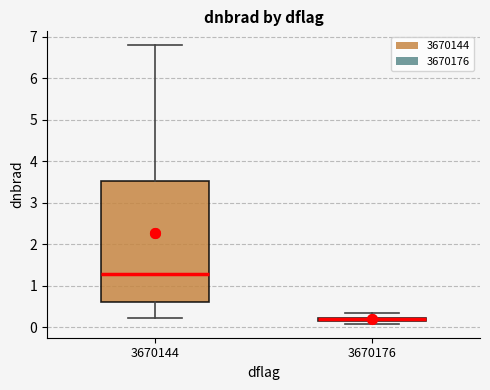

Where is the lower edge of the box at x = 3670176 on the y-axis? The values are not printed on the chart, so give them approximately, as read against the axis.

0.1